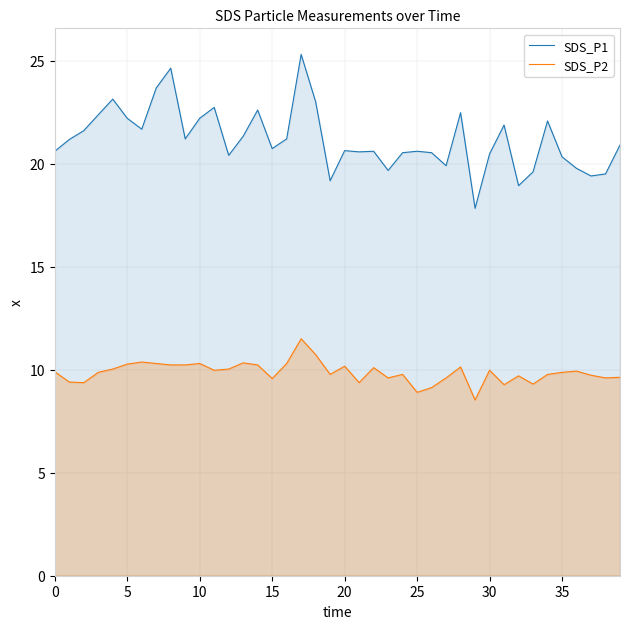

Does the chart have visible grid lines?

Yes